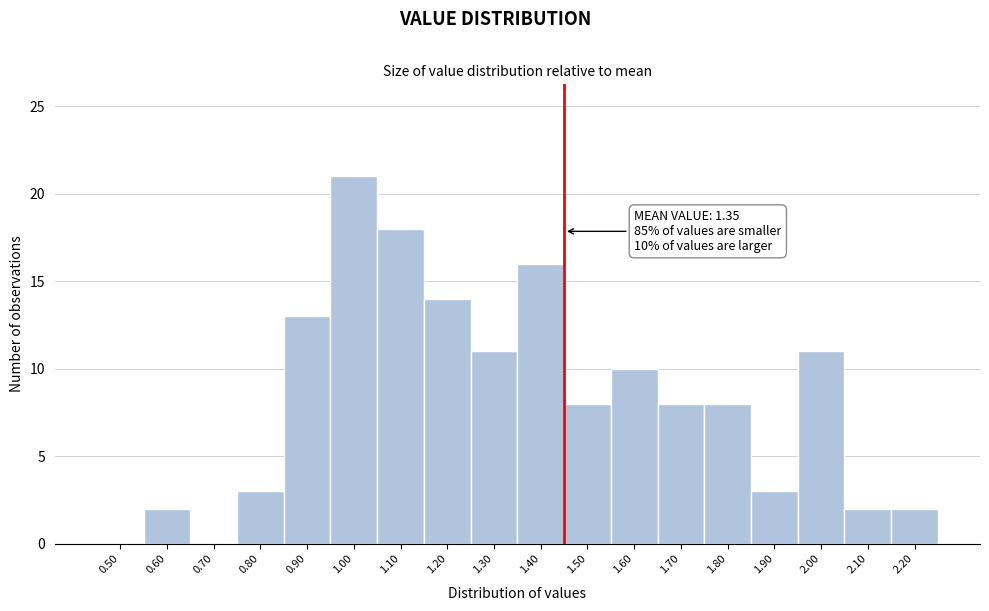

Reading left to right, extract all data points from this chart.

0.50=0	0.60=2	0.70=0	0.80=3	0.90=13	1.00=21	1.10=18	1.20=14	1.30=11	1.40=16	1.50=8	1.60=10	1.70=8	1.80=8	1.90=3	2.00=11	2.10=2	2.20=2